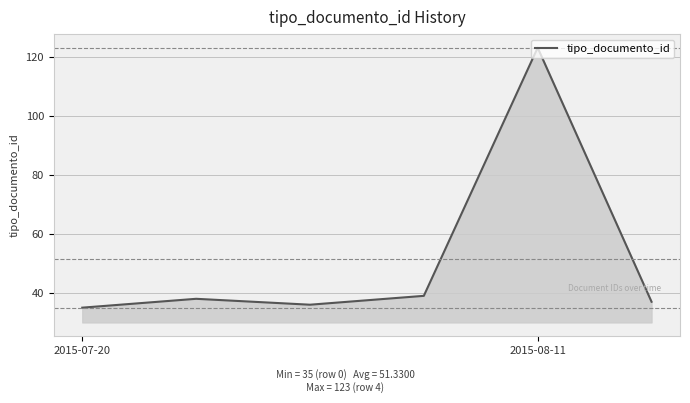

What is the smallest value displayed?

35